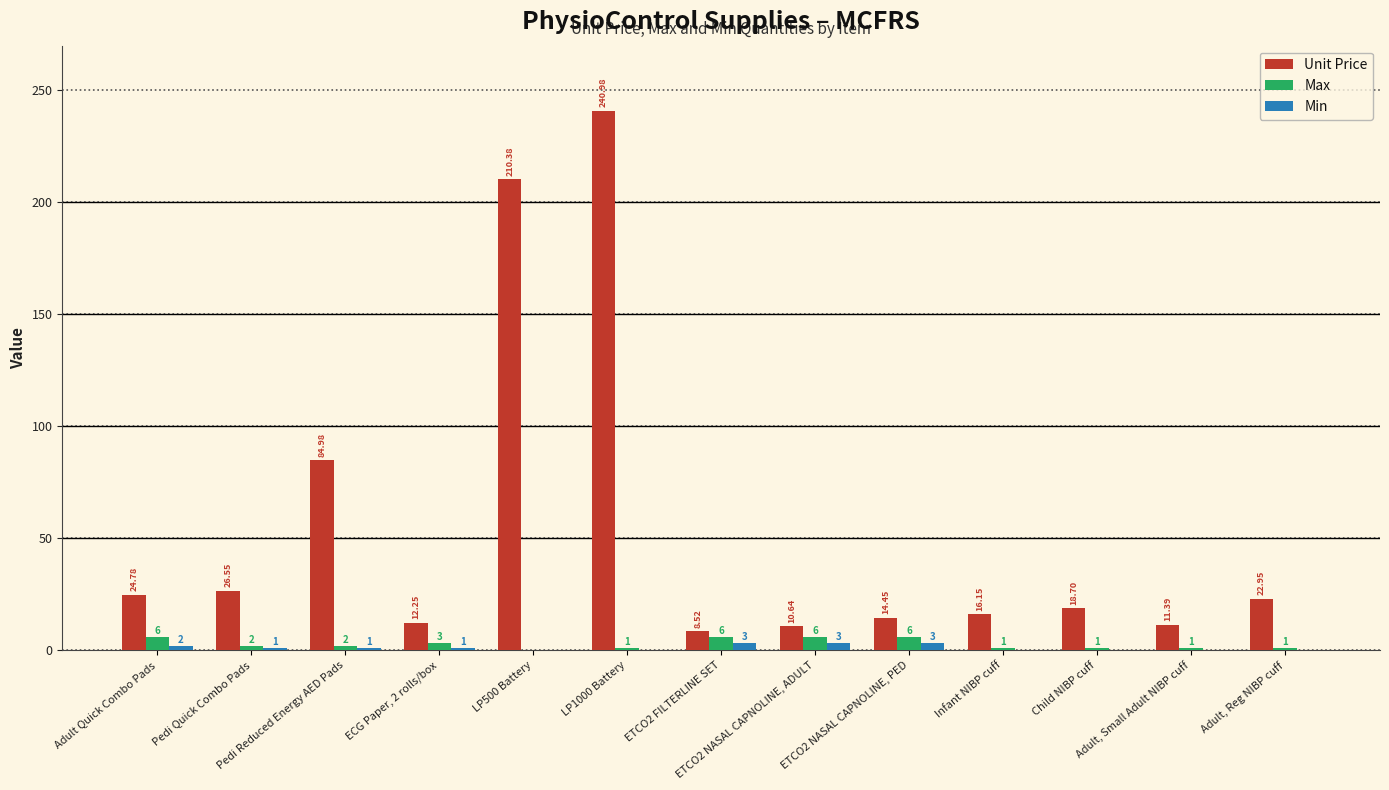

Which series has the largest total across all categories?

Unit Price